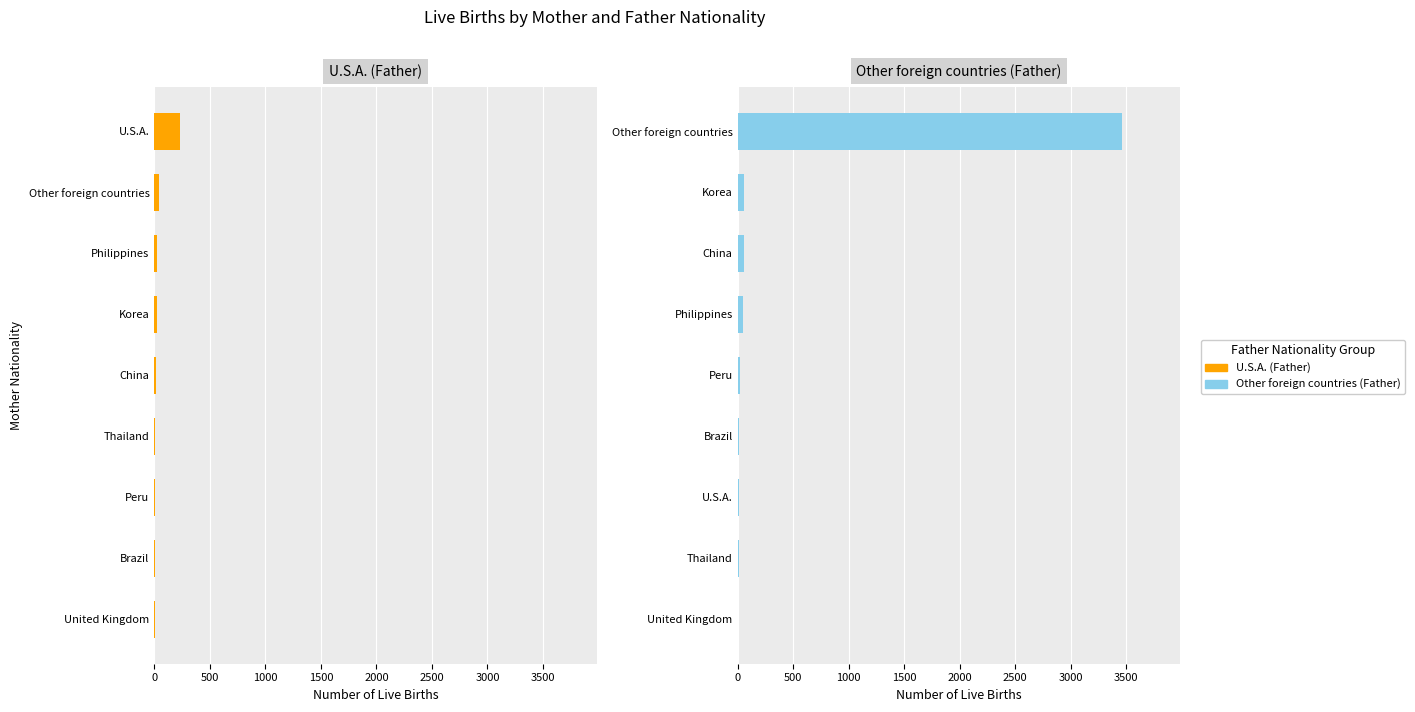

What is the difference between the maximum and minimum values in the Other foreign countries (Father) series?

3462